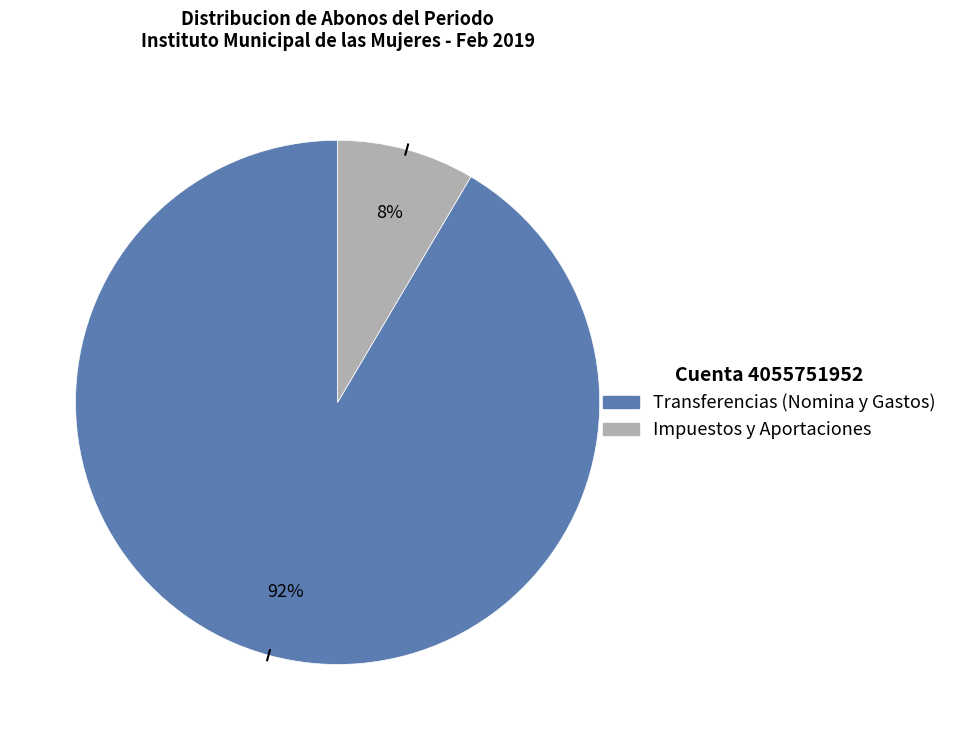

Is there a majority slice in this chart?

Yes